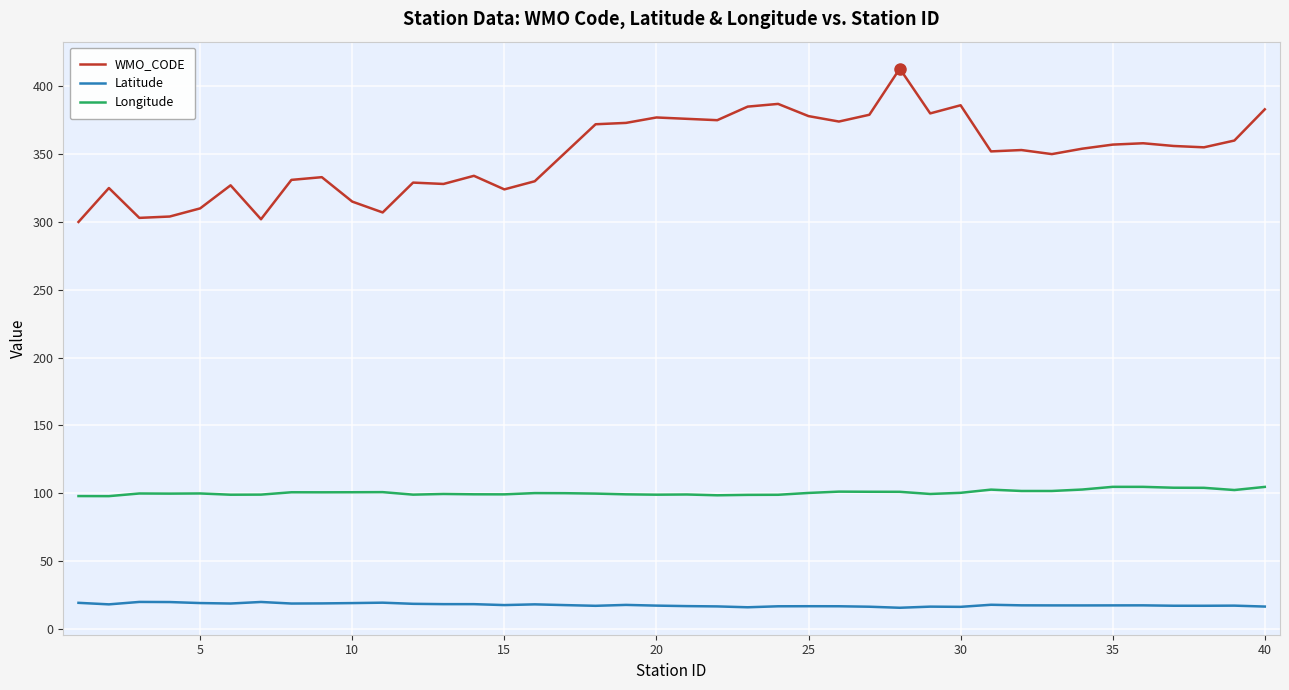

True or false: Latitude and Longitude cross at least once.

False